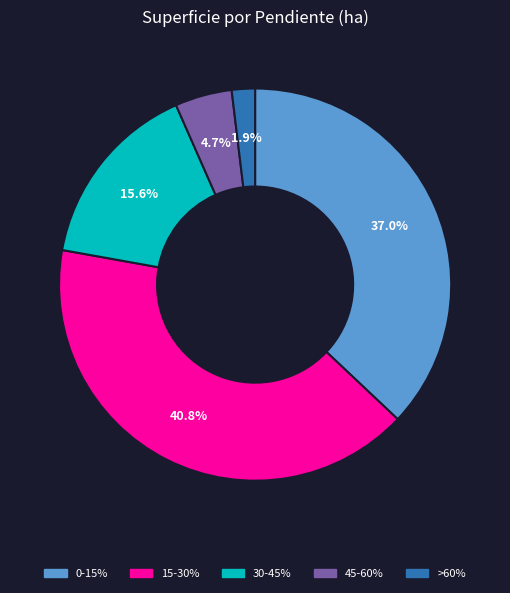

Do 45-60% and 0-15% together represent more than half of the pie?

No